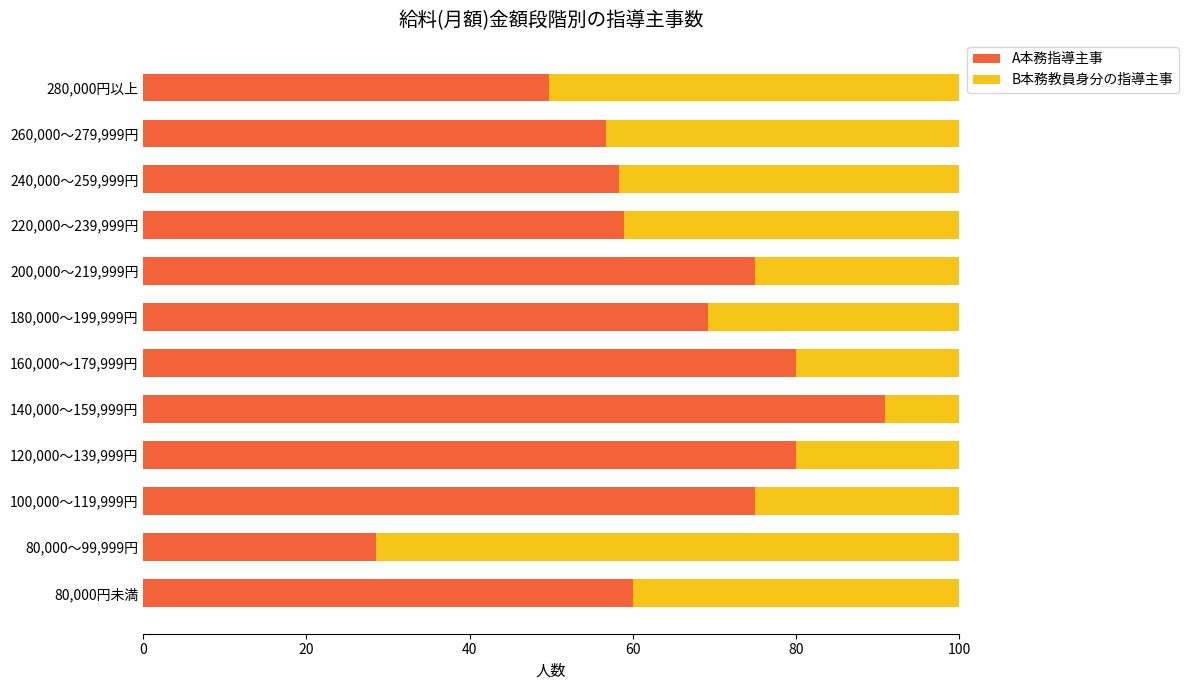

What is the minimum value for A本務指導主事?

28.6